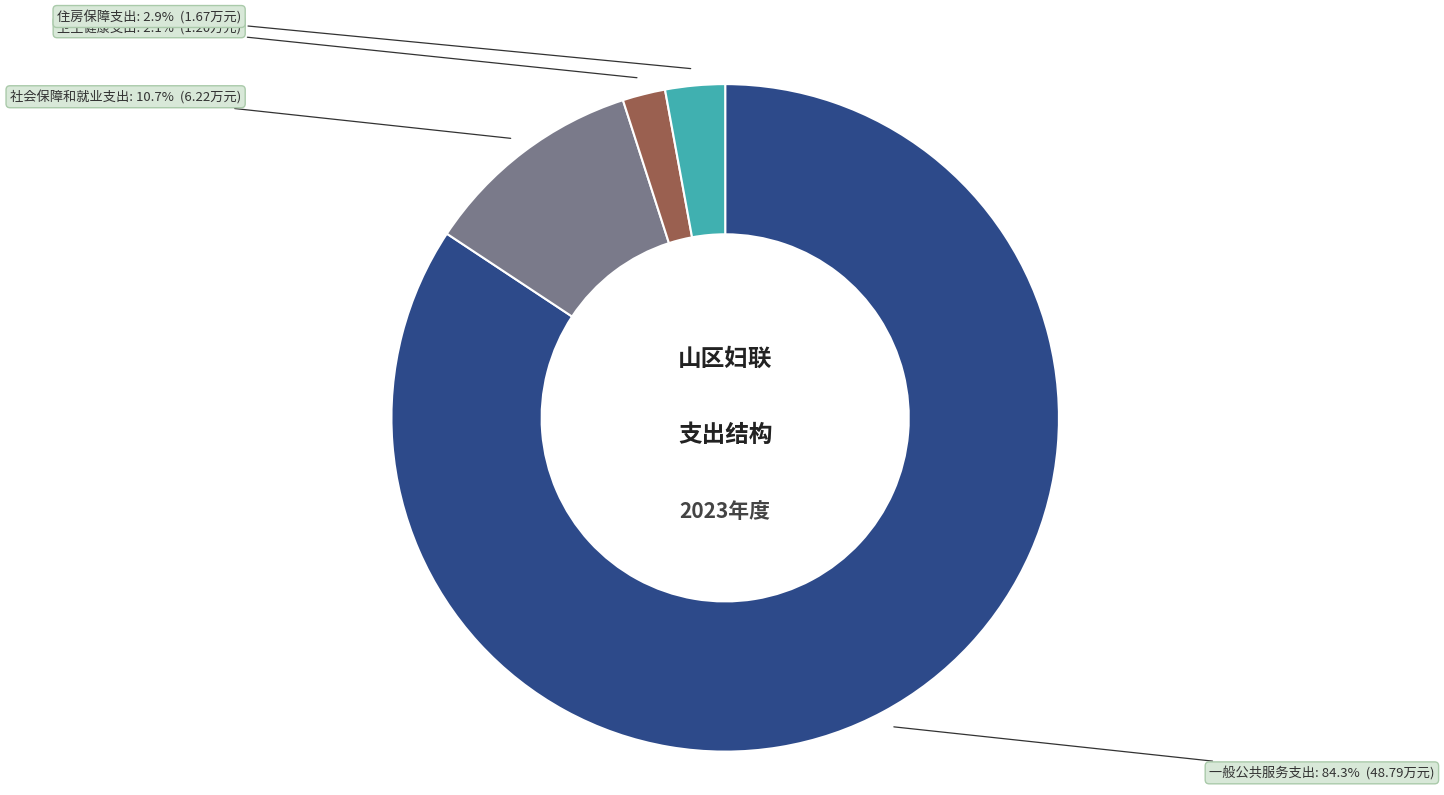

Is there any slice that represents more than half of the pie?

Yes